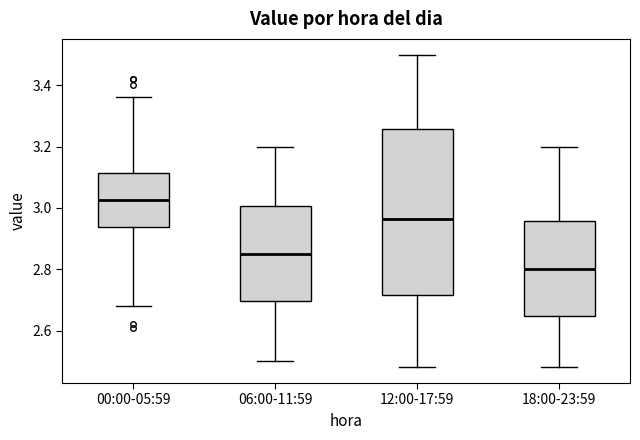

Where does the lower whisker of the box for 18:00-23:59 end on the y-axis? The values are not printed on the chart, so give them approximately, as read against the axis.

2.48